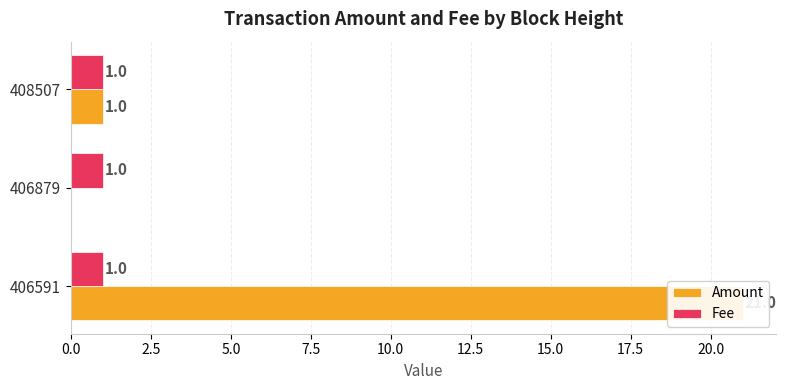

How many positive values does the Amount series have?

2